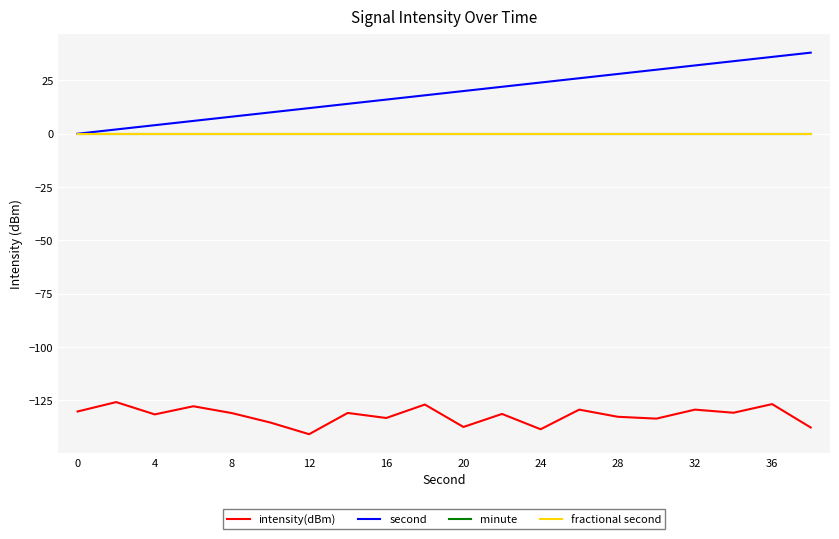

At which category does the chart reach its peak across all series?

19